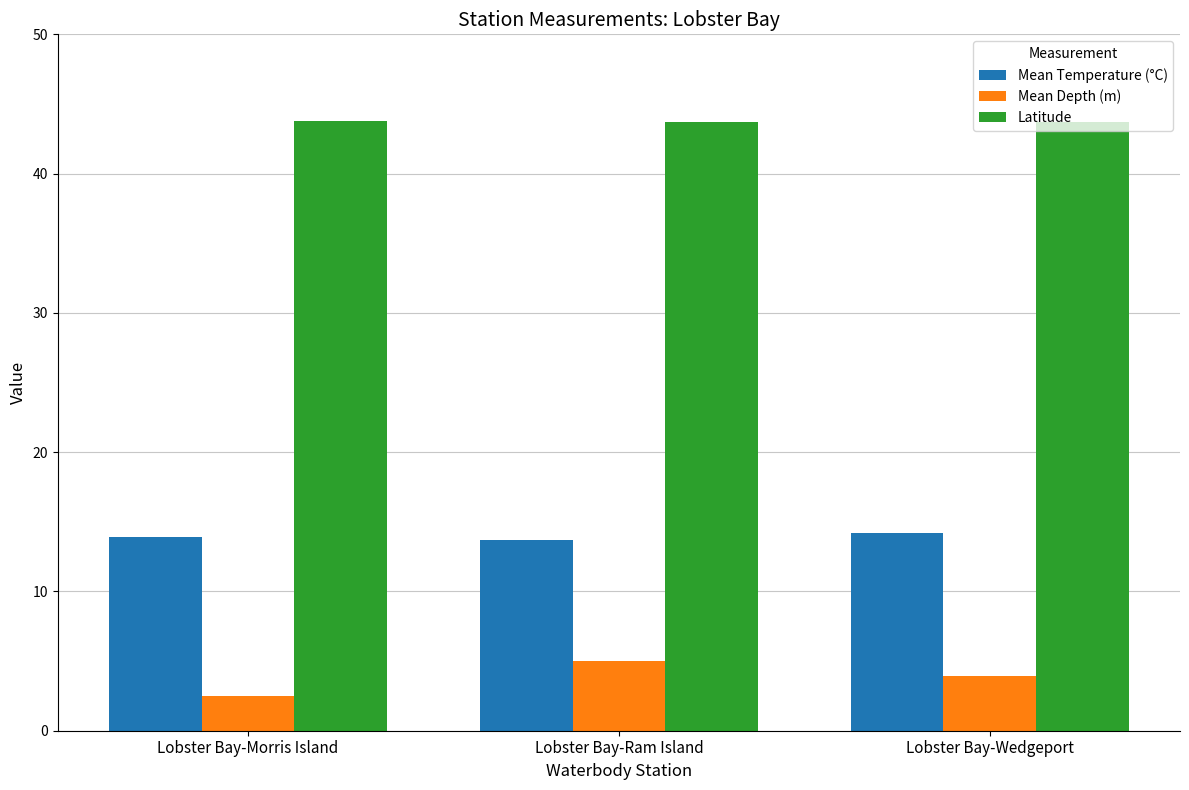

What is the spread (max minus min) of values at Lobster Bay-Morris Island?

41.3